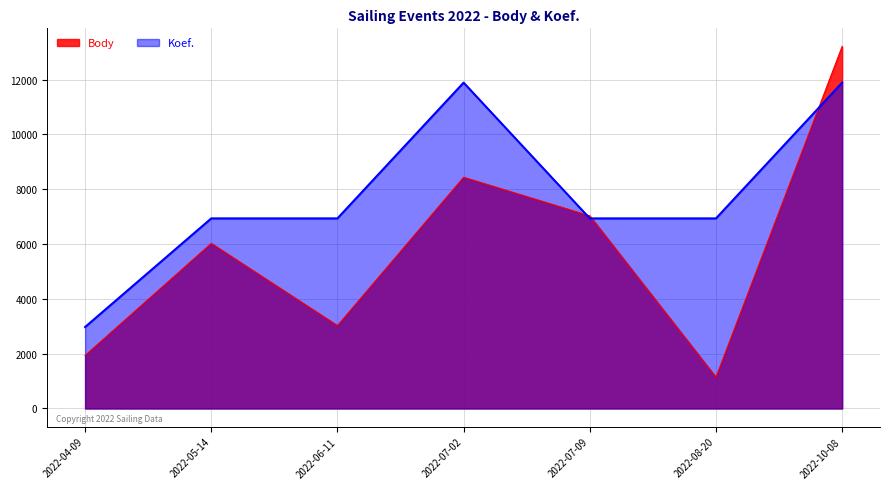

Is it true that Koef. equals 6936.3 at 2022-08-20?

True